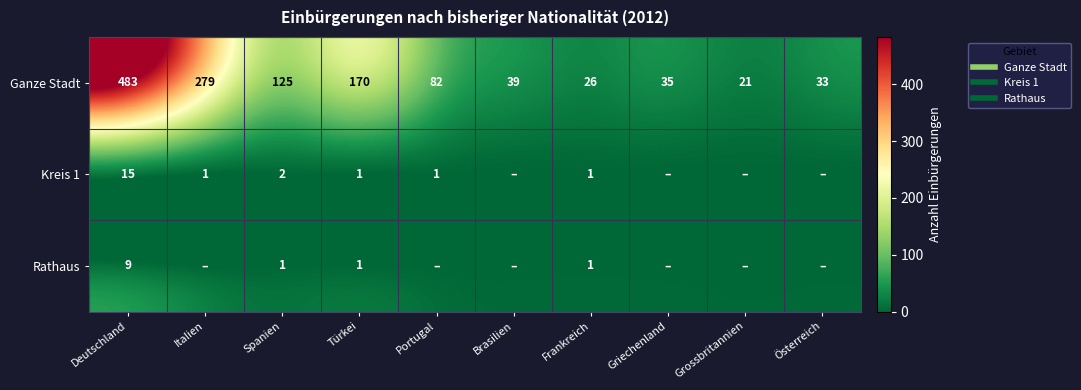

What is the approximate value of Ganze Stadt at Frankreich, to the nearest 10?

30